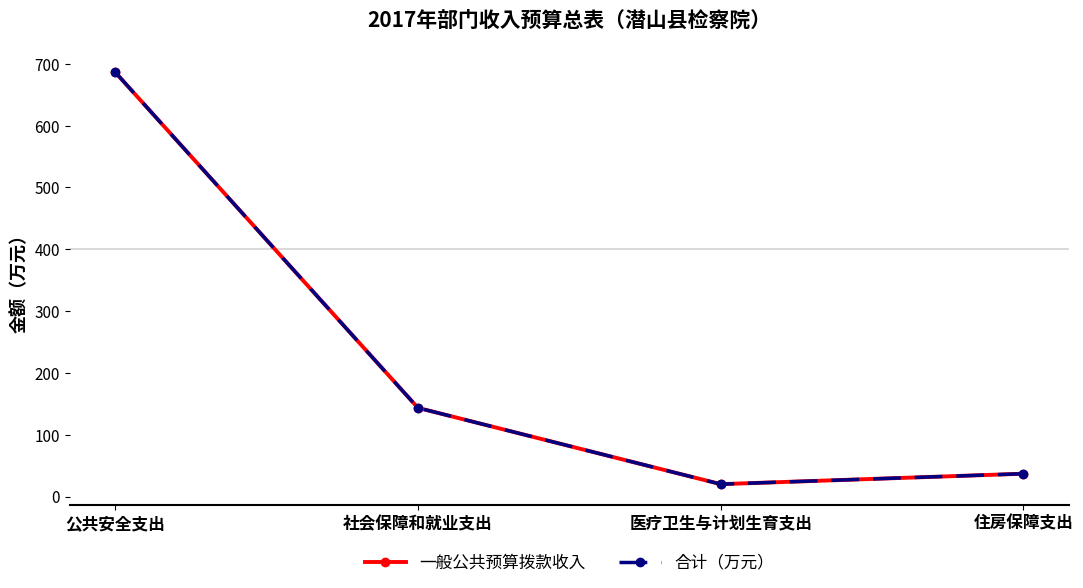

What is the value of the 一般公共预算拨款收入 point at the 3rd from the left?

20.0